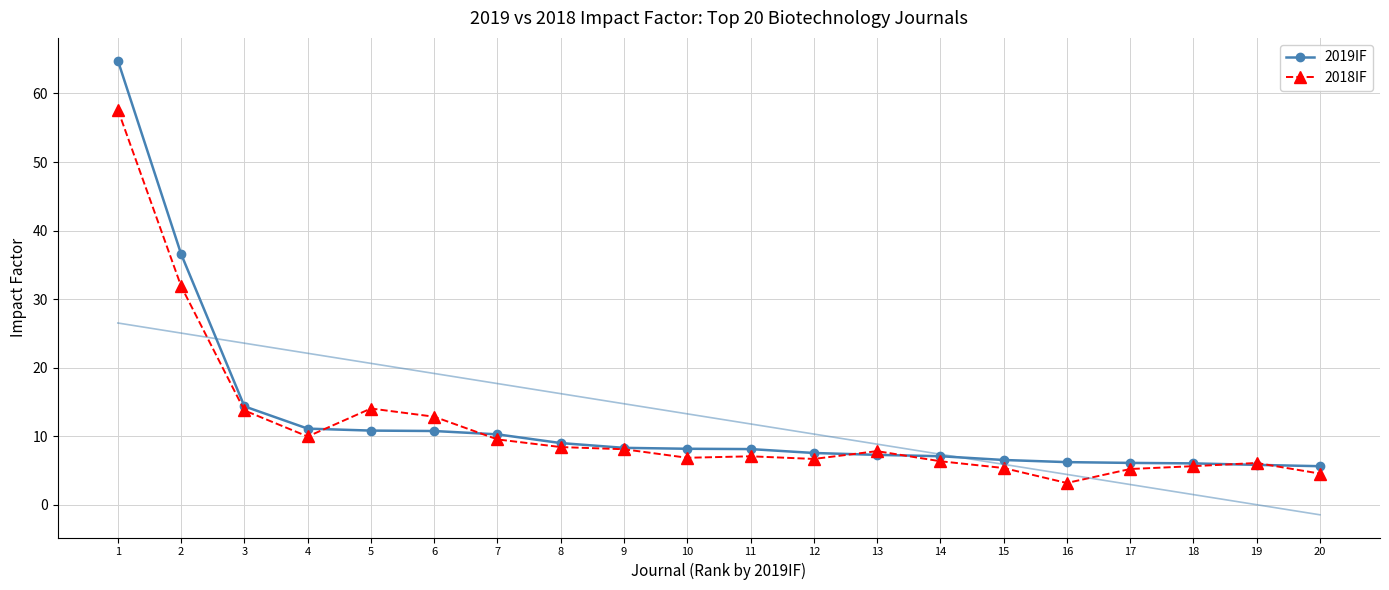

True or false: 2019IF and 2018IF cross at least once.

True